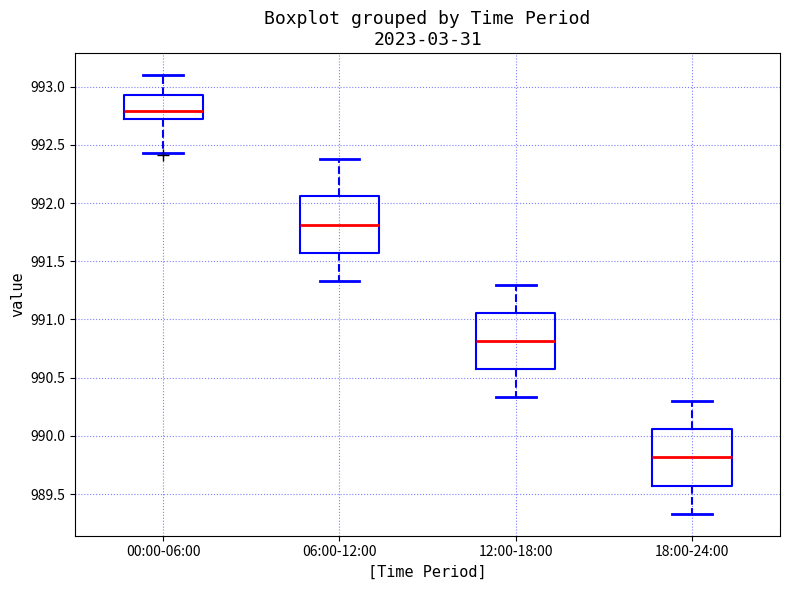

Where does the lower whisker of the box for 12:00-18:00 end on the y-axis? The values are not printed on the chart, so give them approximately, as read against the axis.

990.35